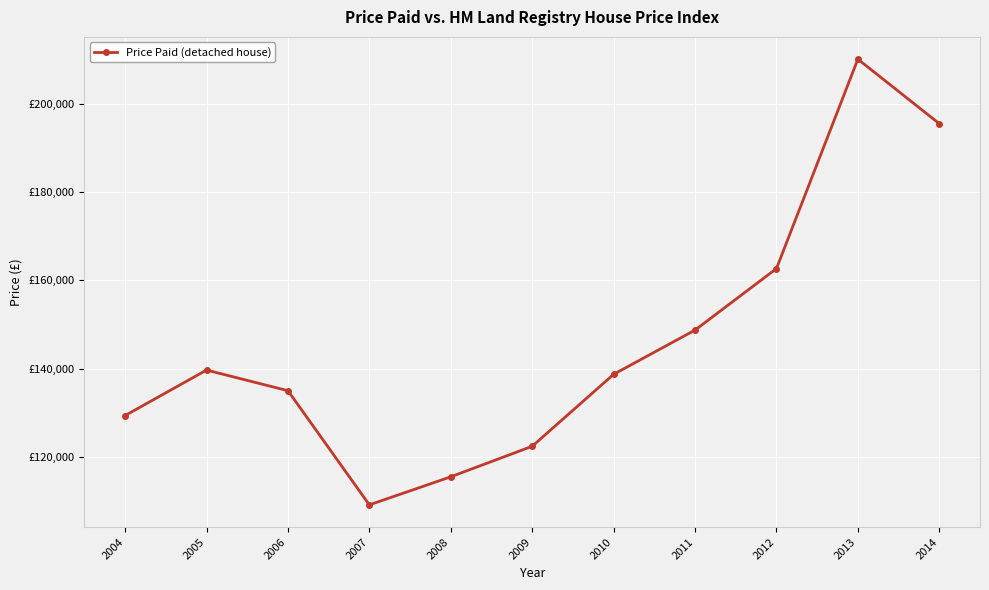

List the labels in order of value, largest first.

2013, 2014, 2012, 2011, 2005, 2010, 2006, 2004, 2009, 2008, 2007